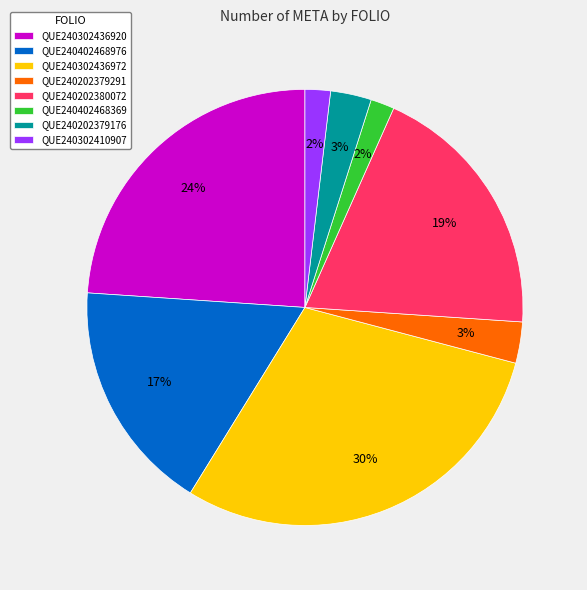

To the nearest percent, what is the combined percentage of QUE240402468369 and QUE240202379291?

5%